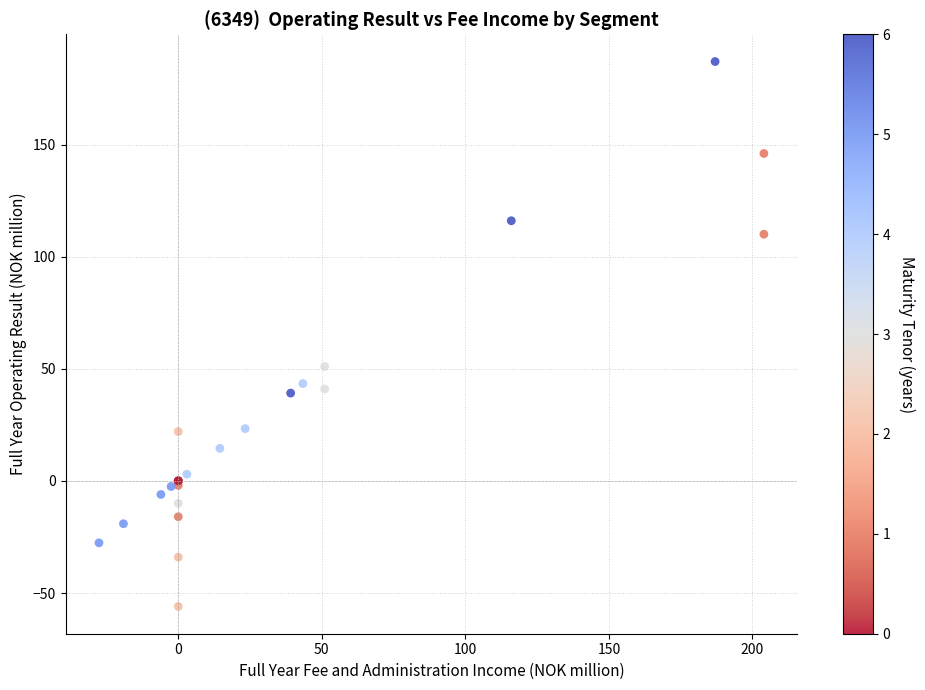

What Y value in the scatter plot is closest to 65?

51.0